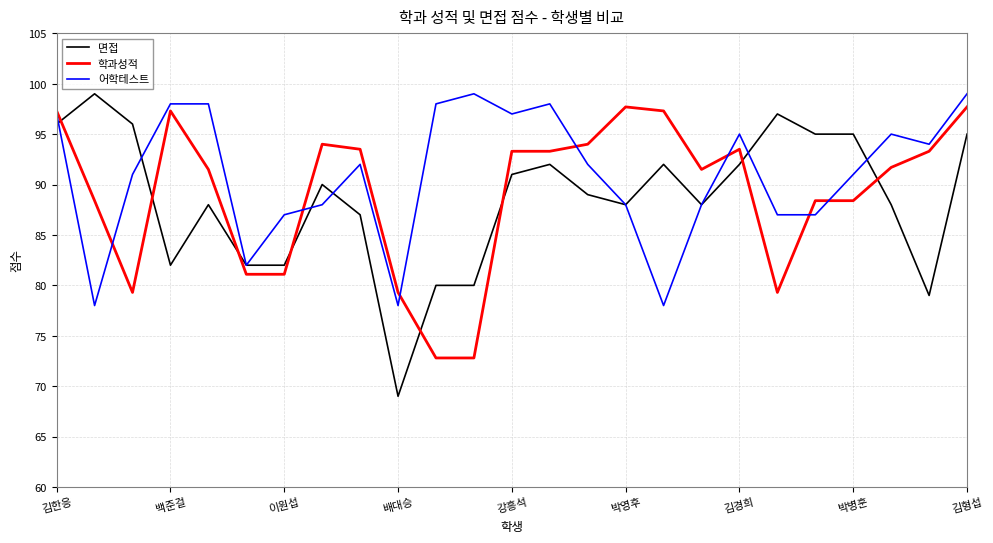

What is the highest value of the 어학테스트 series?

99.0